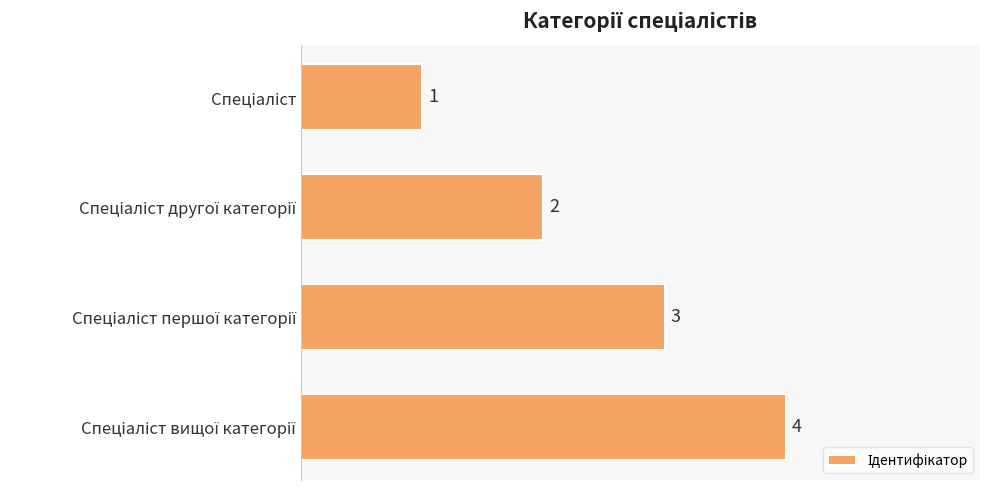

Are the bars grouped side by side (vs. stacked)?

No